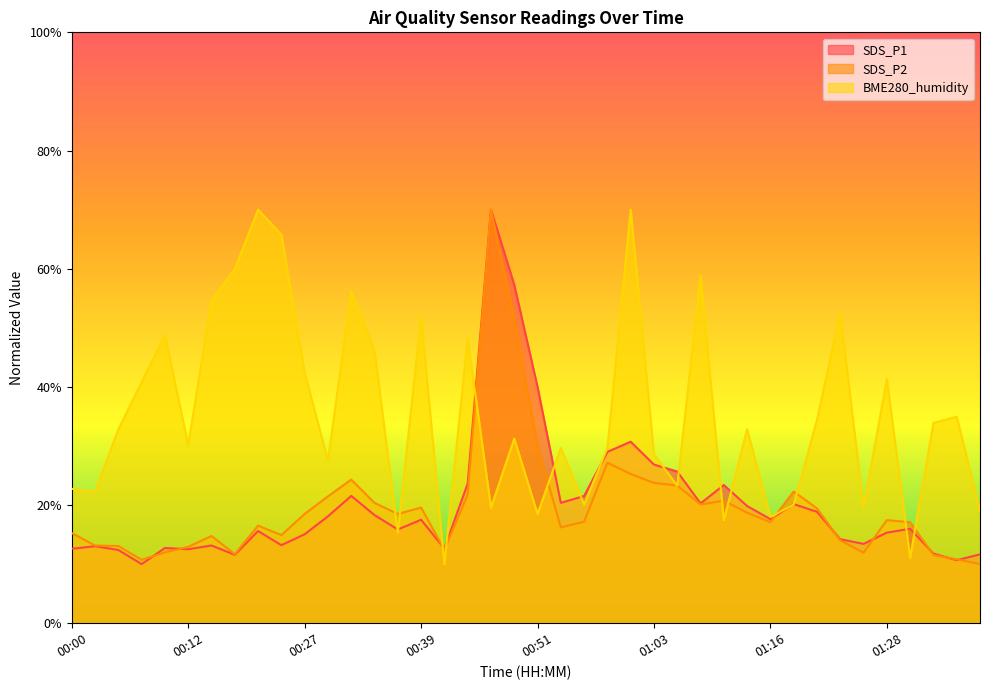

Count the number of data series in this chart.

3